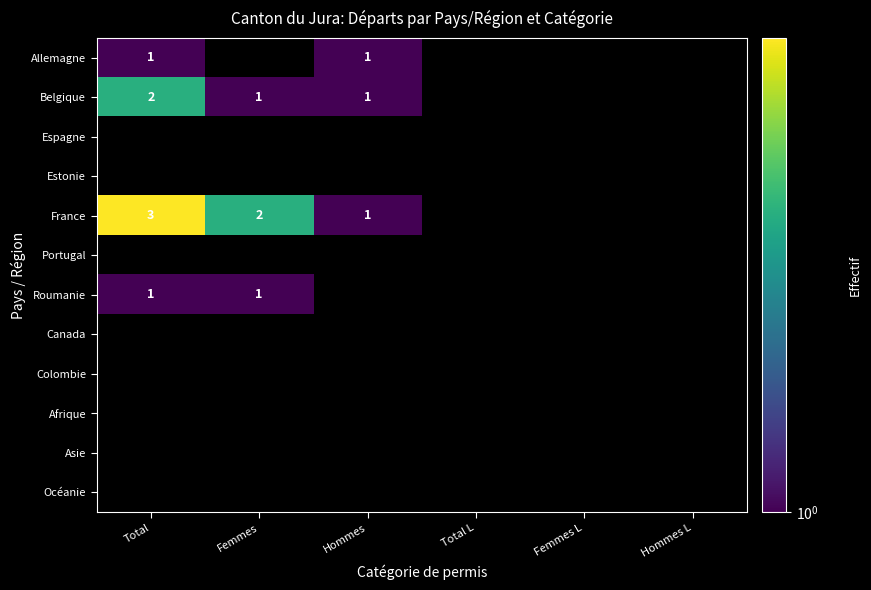

Which category has the lowest value across all series?

Total